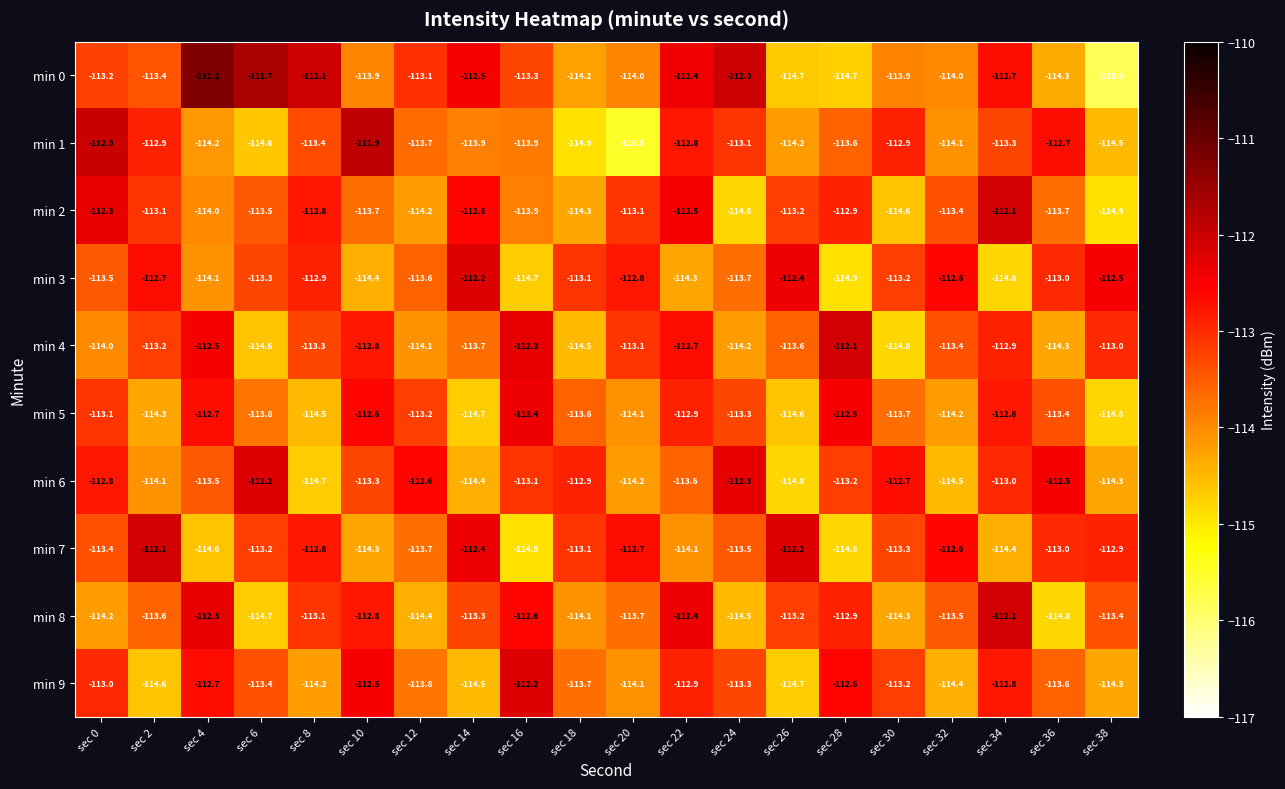

How many data points in min 2 are above -113?

6